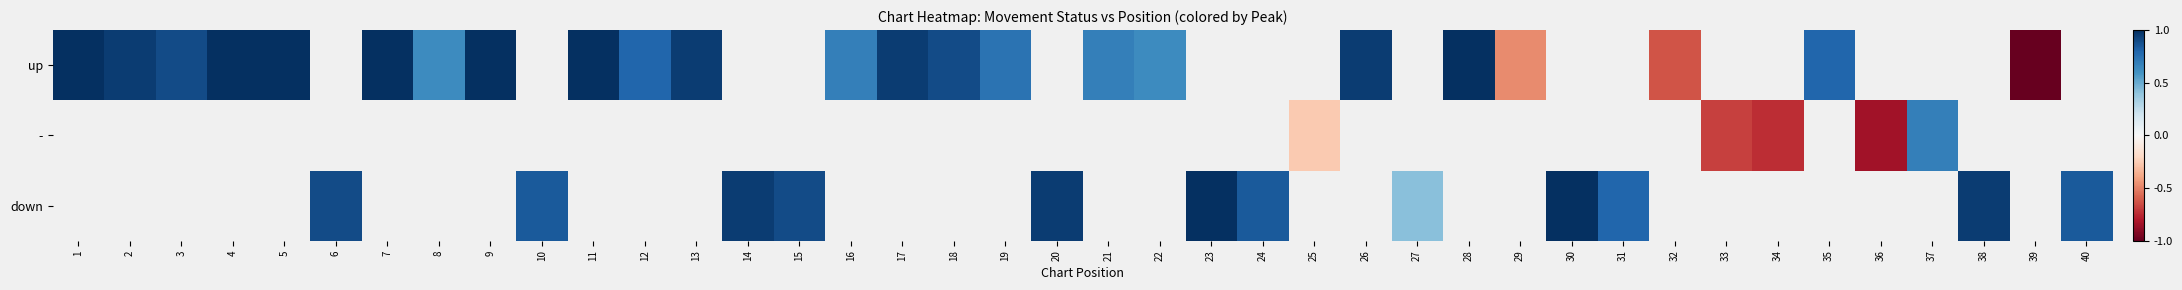

How many values in down are above zero?

12